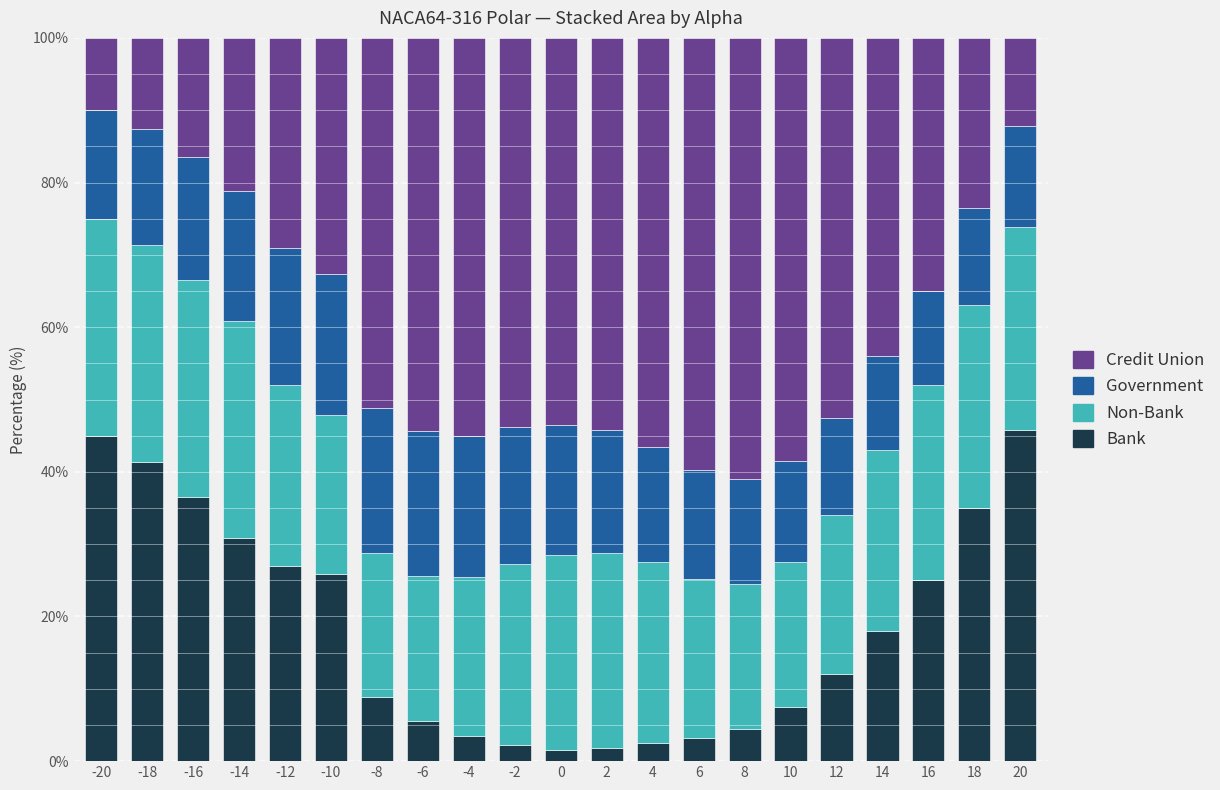

What is the maximum value for Bank?

45.8